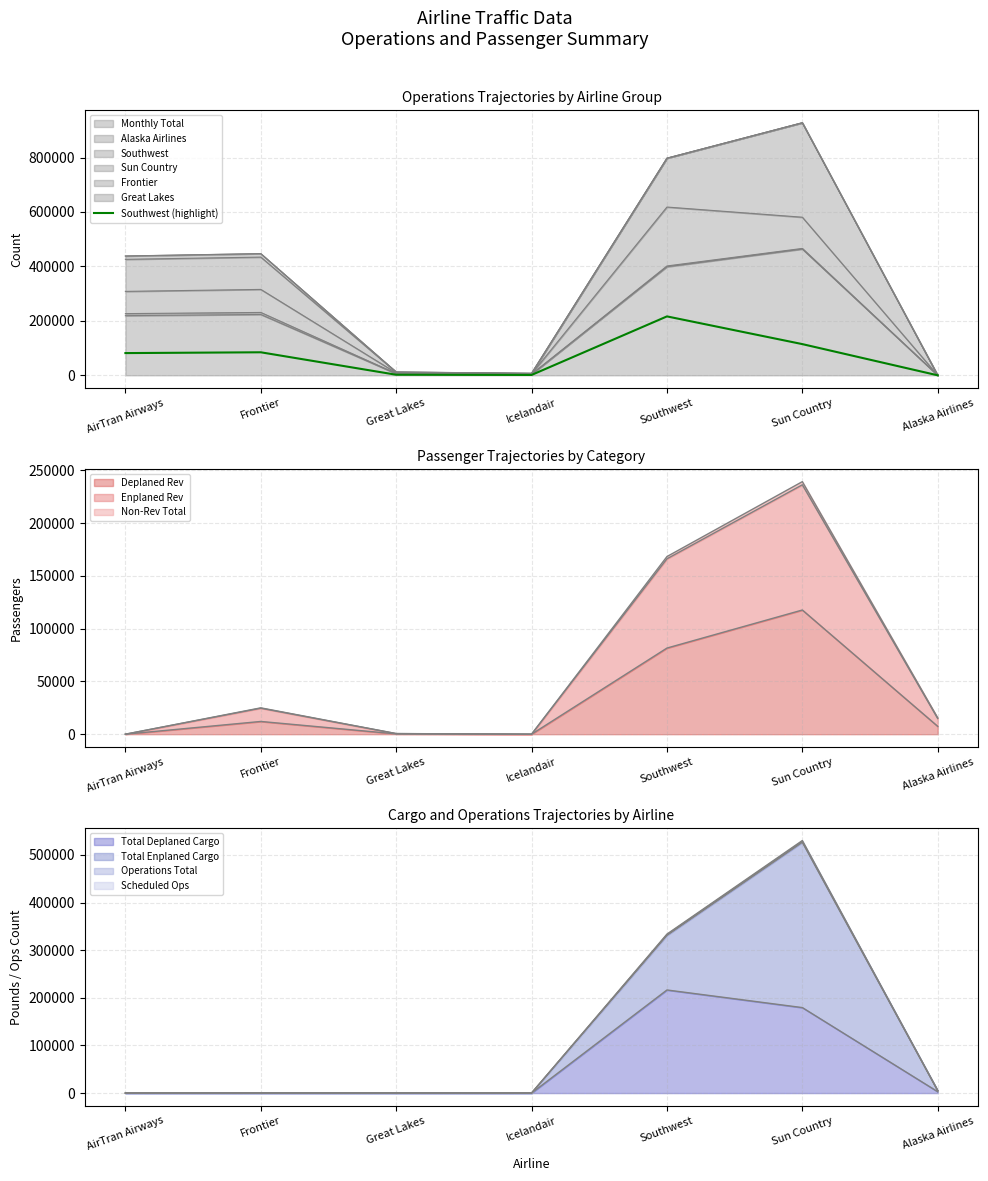

What is the label of the 1st point from the left?

AirTran Airways